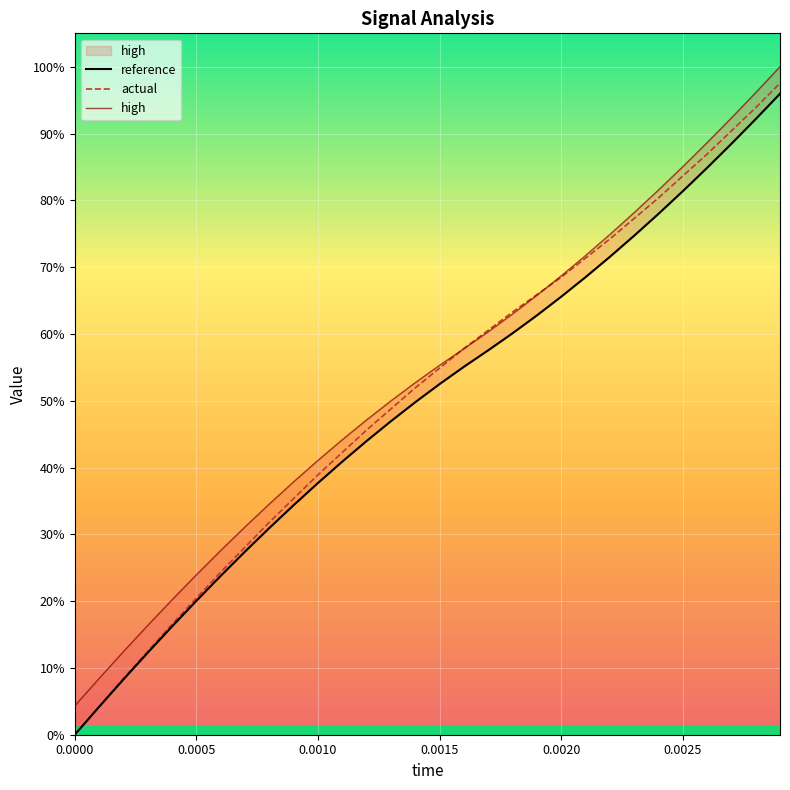

Rank the series by their average value, from lowest to highest.

reference, actual, high